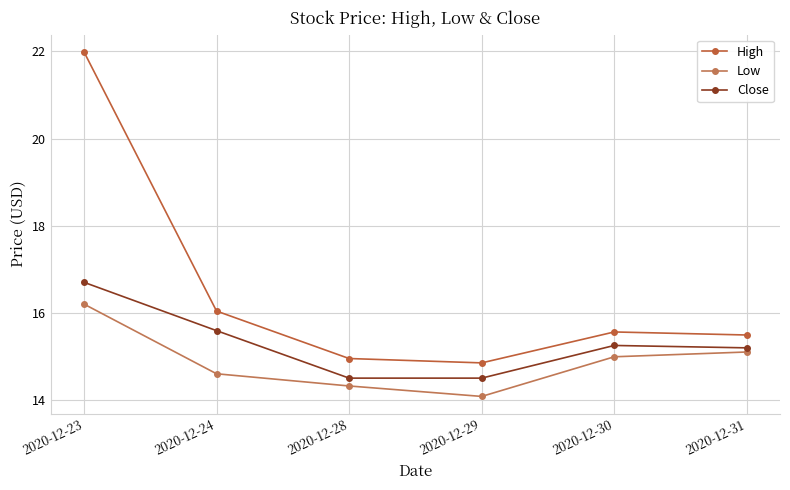

How many lines are shown in the chart?

3